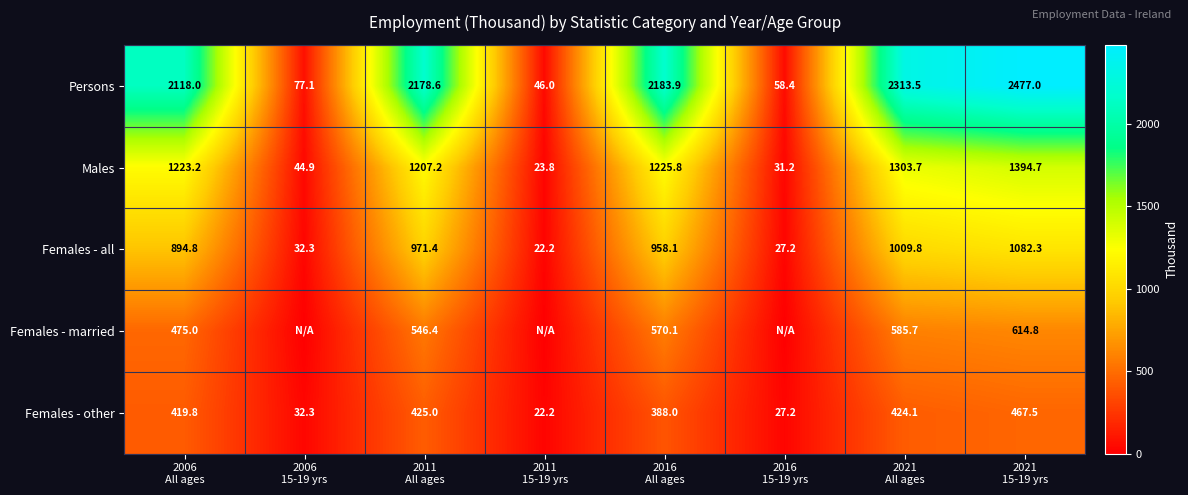

What is the total value across all series at 2016
All ages?

5325.9